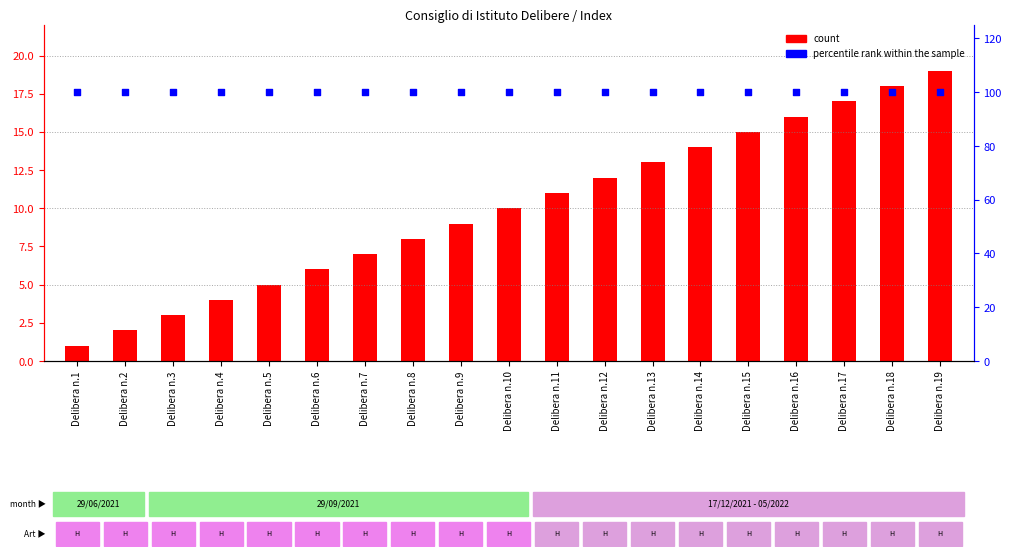

What is the total value across all series at Delibera n.2?

102